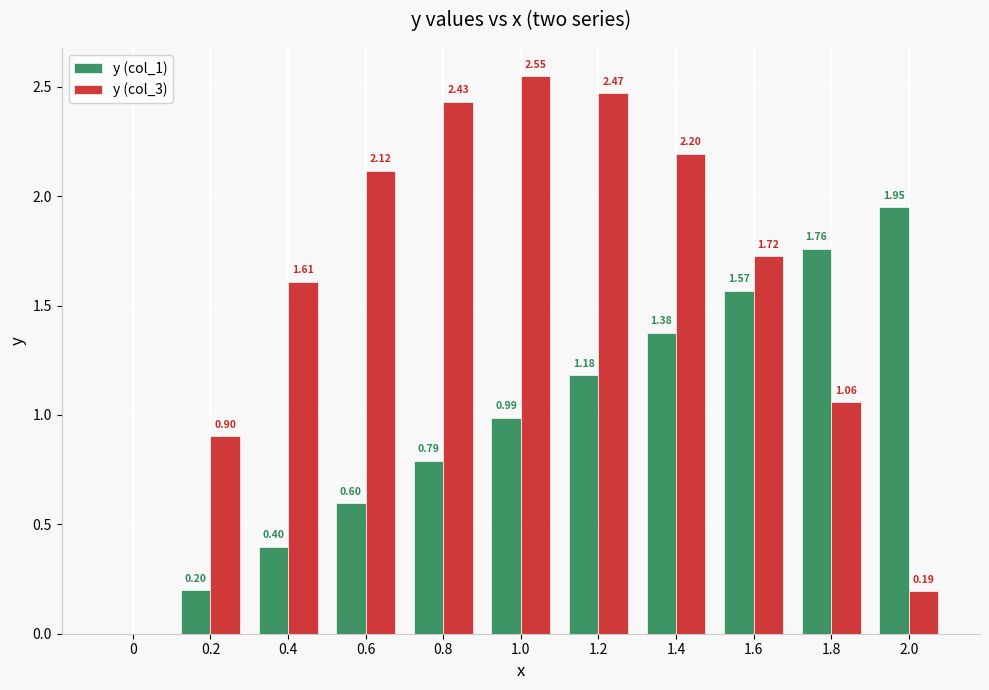

Which series has the largest total across all categories?

y (col_3)